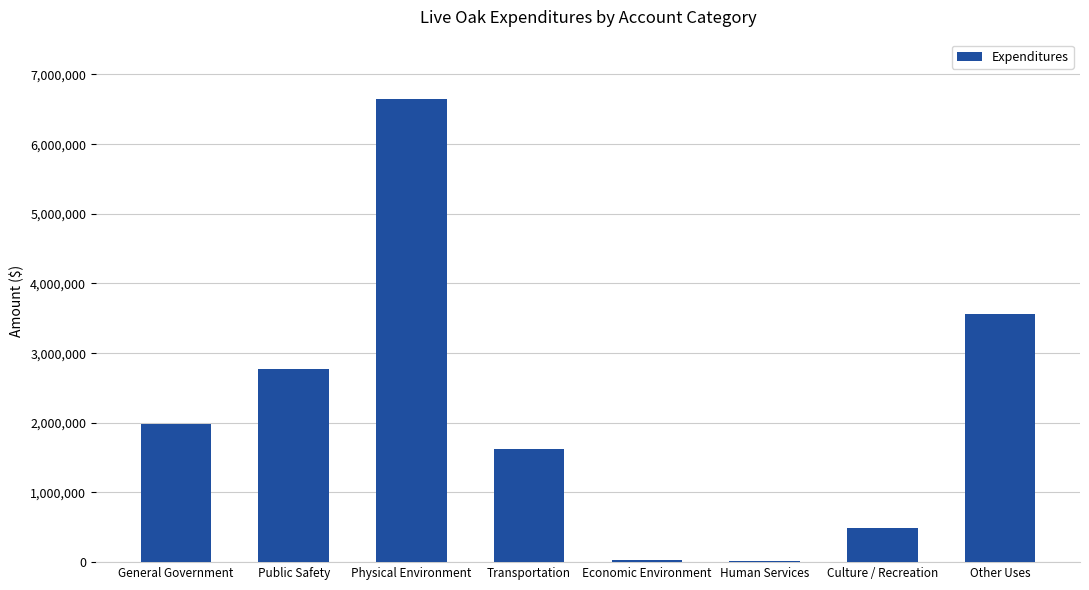

Where is the data nearest to the value 3335167?

Other Uses